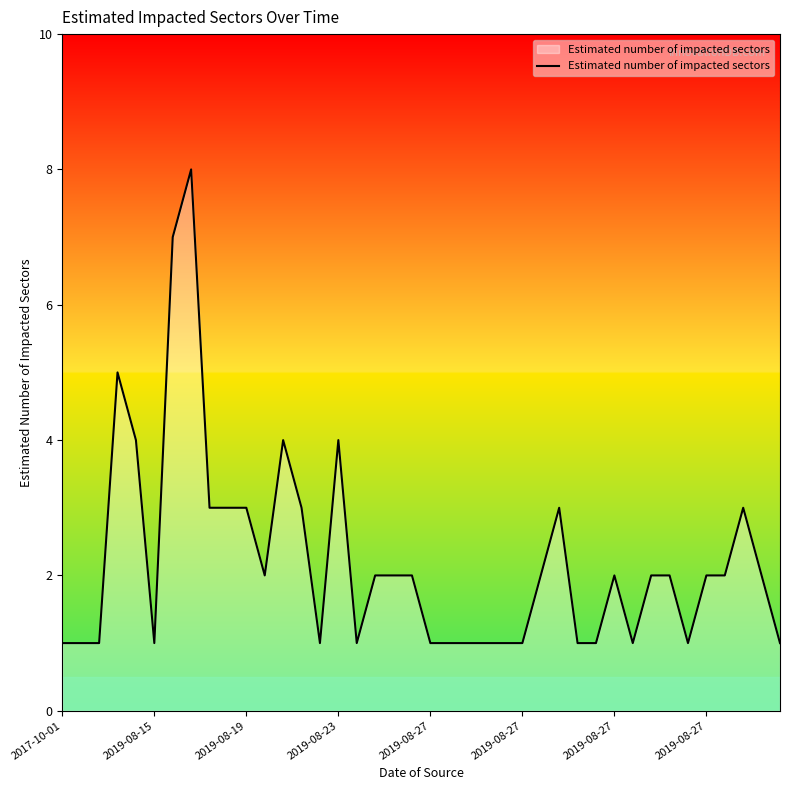

Count the values in the range 1 to 3.

34